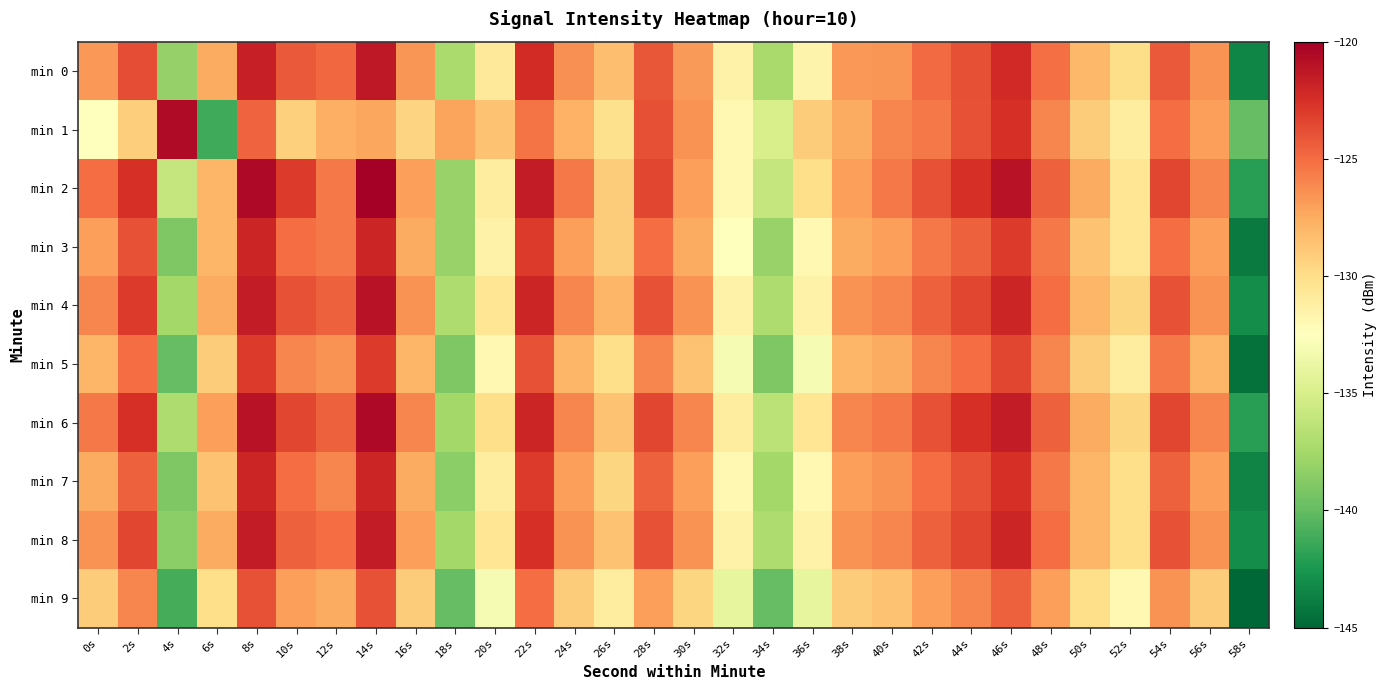

Reading left to right, extract all data points from this chart.

min 0: 0s=-126.7	2s=-123.8	4s=-138.1	6s=-127.5	8s=-121.7	10s=-124.3	12s=-124.9	14s=-121.3	16s=-126.5	18s=-137.2	20s=-130.8	22s=-122.3	24s=-126.4	26s=-128.4	28s=-124.1	30s=-126.8	32s=-131.5	34s=-137.3	36s=-131.6	38s=-126.7	40s=-126.6	42s=-125.0	44s=-123.9	46s=-122.2	48s=-125.1	50s=-128.1	52s=-129.9	54s=-124.3	56s=-126.5	58s=-143.4
min 1: 0s=-132.5	2s=-129.1	4s=-120.7	6s=-141.2	8s=-124.7	10s=-129.2	12s=-127.7	14s=-127.3	16s=-129.4	18s=-127.2	20s=-128.5	22s=-125.3	24s=-127.8	26s=-130.1	28s=-123.9	30s=-126.5	32s=-132.0	34s=-135.0	36s=-129.0	38s=-127.5	40s=-126.0	42s=-125.5	44s=-124.0	46s=-122.5	48s=-126.0	50s=-129.0	52s=-131.0	54s=-125.0	56s=-127.0	58s=-140.0
min 2: 0s=-125.0	2s=-122.5	4s=-136.0	6s=-128.0	8s=-120.5	10s=-123.0	12s=-125.5	14s=-120.0	16s=-127.0	18s=-138.0	20s=-131.0	22s=-121.5	24s=-125.5	26s=-129.0	28s=-123.5	30s=-127.0	32s=-132.0	34s=-136.0	36s=-130.0	38s=-127.0	40s=-125.5	42s=-124.0	44s=-122.5	46s=-121.0	48s=-124.5	50s=-127.5	52s=-130.5	54s=-123.5	56s=-126.0	58s=-142.0
min 3: 0s=-127.0	2s=-124.0	4s=-139.0	6s=-128.0	8s=-122.0	10s=-125.0	12s=-125.5	14s=-122.0	16s=-127.5	18s=-138.0	20s=-131.5	22s=-123.0	24s=-127.0	26s=-129.0	28s=-125.0	30s=-127.5	32s=-132.5	34s=-138.0	36s=-132.0	38s=-127.5	40s=-127.0	42s=-125.5	44s=-124.5	46s=-123.0	48s=-125.5	50s=-128.5	52s=-130.5	54s=-125.0	56s=-127.0	58s=-144.0
min 4: 0s=-126.0	2s=-123.0	4s=-137.5	6s=-127.5	8s=-121.5	10s=-124.0	12s=-124.5	14s=-121.0	16s=-126.5	18s=-137.0	20s=-130.5	22s=-122.0	24s=-126.0	26s=-128.0	28s=-124.0	30s=-126.5	32s=-131.5	34s=-137.0	36s=-131.5	38s=-126.5	40s=-126.0	42s=-124.5	44s=-123.5	46s=-122.0	48s=-125.0	50s=-128.0	52s=-129.5	54s=-124.0	56s=-126.5	58s=-143.0
min 5: 0s=-128.0	2s=-125.0	4s=-140.0	6s=-129.0	8s=-123.0	10s=-126.0	12s=-126.5	14s=-123.0	16s=-128.0	18s=-139.0	20s=-132.0	22s=-124.0	24s=-128.0	26s=-130.0	28s=-126.0	30s=-128.5	32s=-133.0	34s=-139.0	36s=-133.0	38s=-128.0	40s=-127.5	42s=-126.0	44s=-125.0	46s=-123.5	48s=-126.0	50s=-129.0	52s=-131.0	54s=-125.5	56s=-128.0	58s=-144.5
min 6: 0s=-125.5	2s=-122.5	4s=-137.0	6s=-127.0	8s=-121.0	10s=-123.5	12s=-124.5	14s=-120.5	16s=-126.0	18s=-137.5	20s=-130.0	22s=-122.0	24s=-126.0	26s=-128.5	28s=-123.5	30s=-126.0	32s=-131.0	34s=-136.5	36s=-130.5	38s=-126.0	40s=-125.5	42s=-124.0	44s=-122.5	46s=-121.5	48s=-124.5	50s=-127.5	52s=-129.5	54s=-123.5	56s=-126.0	58s=-142.0
min 7: 0s=-127.5	2s=-124.5	4s=-139.0	6s=-128.5	8s=-122.0	10s=-125.0	12s=-126.0	14s=-122.0	16s=-127.5	18s=-138.5	20s=-131.0	22s=-123.0	24s=-127.0	26s=-129.5	28s=-124.5	30s=-127.0	32s=-132.0	34s=-137.5	36s=-132.0	38s=-127.0	40s=-126.5	42s=-125.0	44s=-124.0	46s=-122.5	48s=-125.5	50s=-128.0	52s=-130.0	54s=-124.5	56s=-127.0	58s=-143.5
min 8: 0s=-126.5	2s=-123.5	4s=-138.5	6s=-127.5	8s=-121.5	10s=-124.5	12s=-125.0	14s=-121.5	16s=-127.0	18s=-137.5	20s=-130.5	22s=-122.5	24s=-126.5	26s=-128.5	28s=-124.0	30s=-126.5	32s=-131.5	34s=-137.0	36s=-131.5	38s=-126.5	40s=-126.0	42s=-124.5	44s=-123.5	46s=-122.0	48s=-125.0	50s=-128.0	52s=-130.0	54s=-124.0	56s=-126.5	58s=-143.0
min 9: 0s=-129.0	2s=-126.0	4s=-141.0	6s=-130.0	8s=-124.0	10s=-127.0	12s=-127.5	14s=-124.0	16s=-129.0	18s=-140.0	20s=-133.0	22s=-125.0	24s=-129.0	26s=-131.0	28s=-127.0	30s=-129.5	32s=-134.0	34s=-140.0	36s=-134.0	38s=-129.0	40s=-128.5	42s=-127.0	44s=-126.0	46s=-124.5	48s=-127.0	50s=-130.0	52s=-132.0	54s=-126.5	56s=-129.0	58s=-145.0